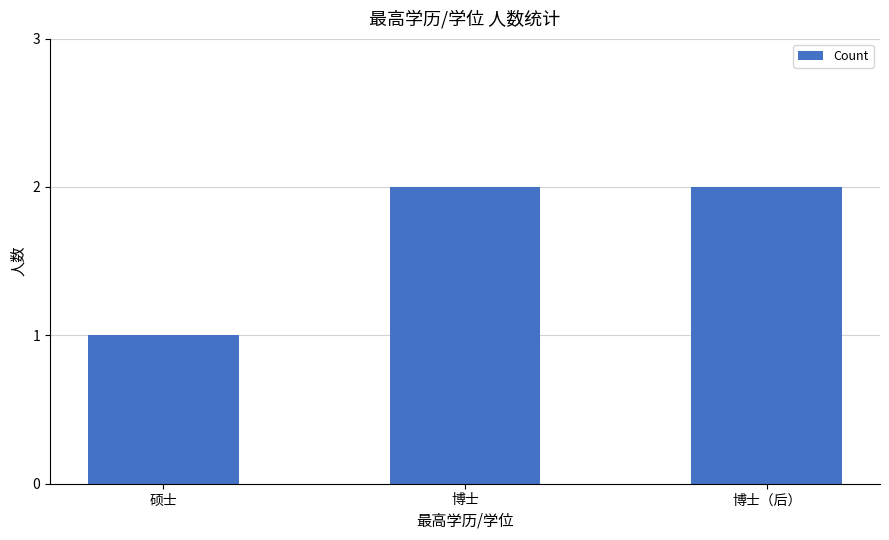

Read the value at 博士（后）.

2